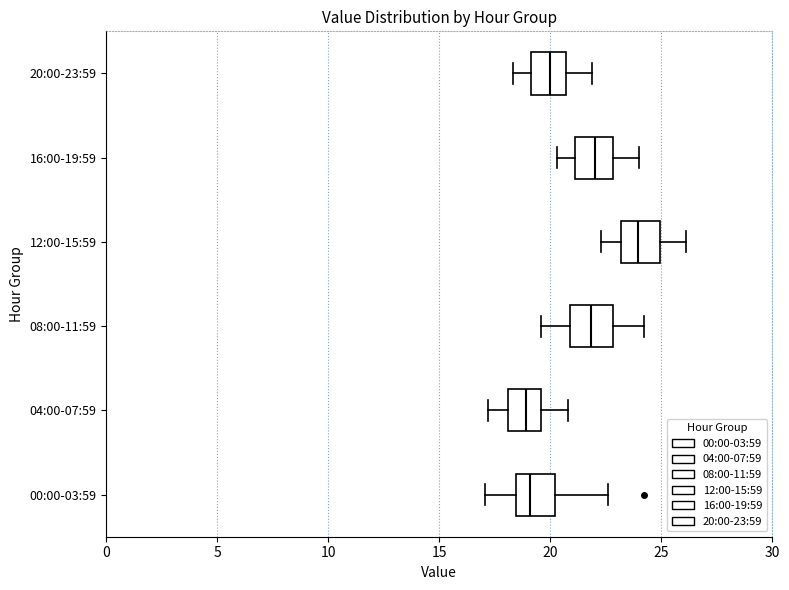

Reading bottom to top, transcribe this box plot: for each box, give where its median line is, the range the box spans, and where its two whiskers end, as read against the x-axis. The values are not printed on the chart, so give them approximately, as read against the axis.

00:00-03:59: median 19.0, box 18.5 to 20.0, whiskers 17.0 to 22.5
04:00-07:59: median 19.0, box 18.0 to 19.5, whiskers 17.0 to 21.0
08:00-11:59: median 22.0, box 21.0 to 23.0, whiskers 19.5 to 24.0
12:00-15:59: median 24.0, box 23.0 to 25.0, whiskers 22.5 to 26.0
16:00-19:59: median 22.0, box 21.0 to 23.0, whiskers 20.5 to 24.0
20:00-23:59: median 20.0, box 19.0 to 20.5, whiskers 18.5 to 22.0